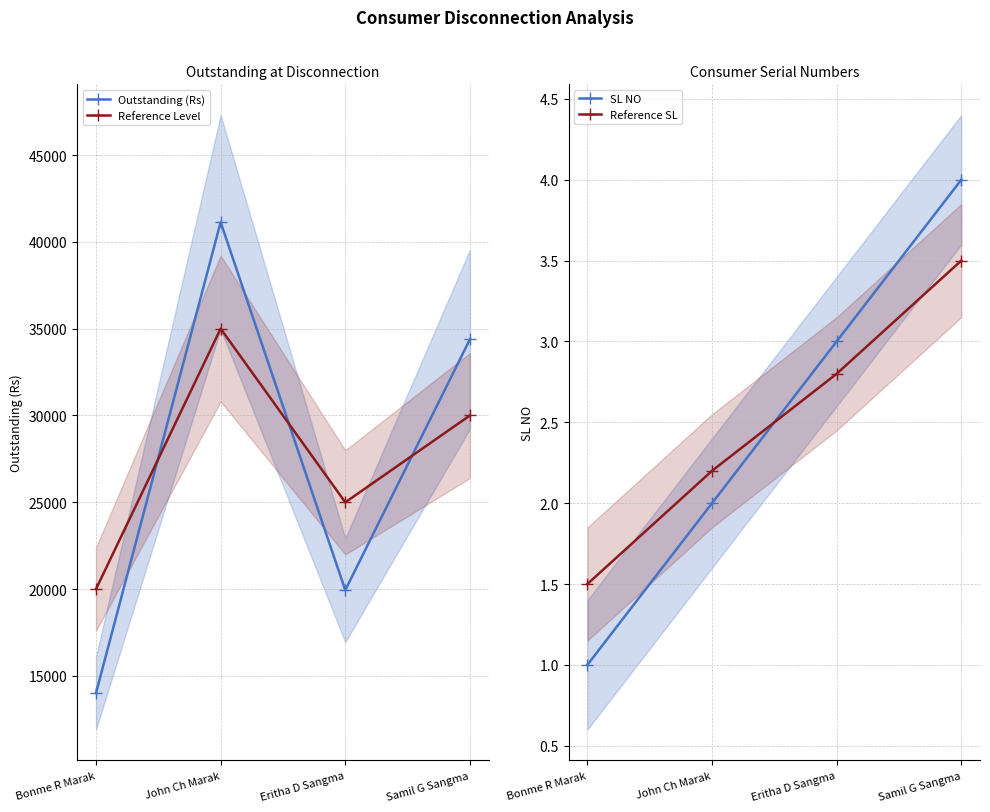

Which series changed the most between John Ch Marak and Eritha D Sangma?

Outstanding (Rs)